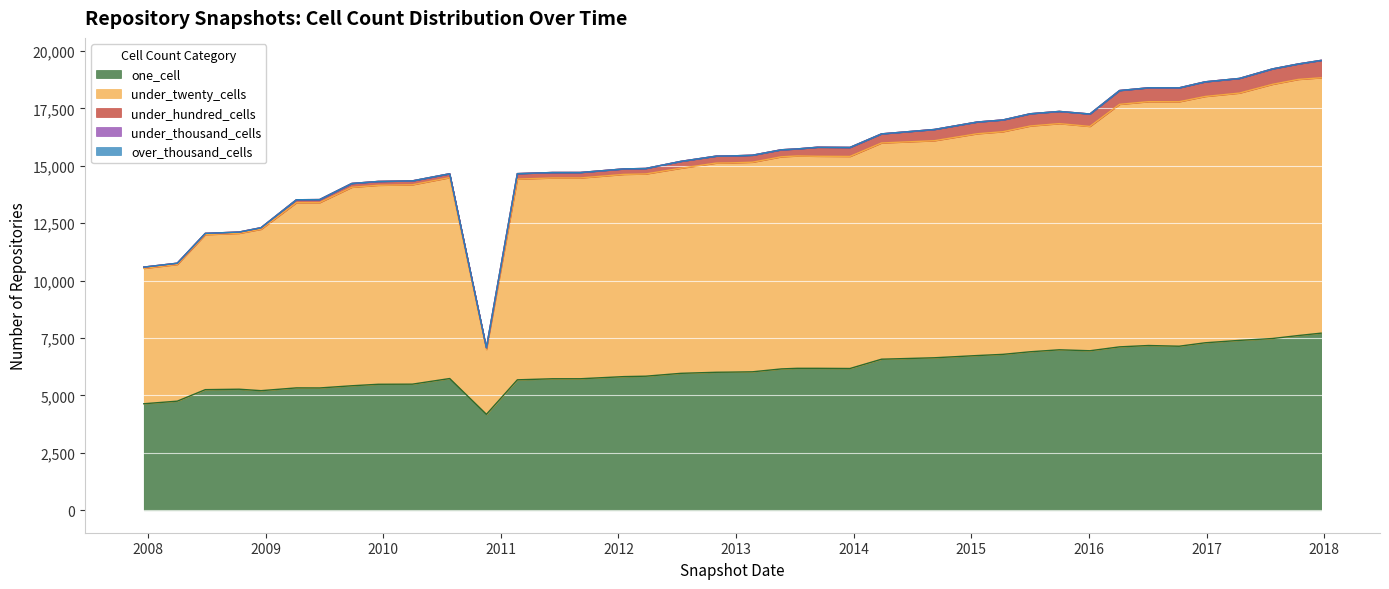

At which category is the sum across all series the highest?

2017-12-22